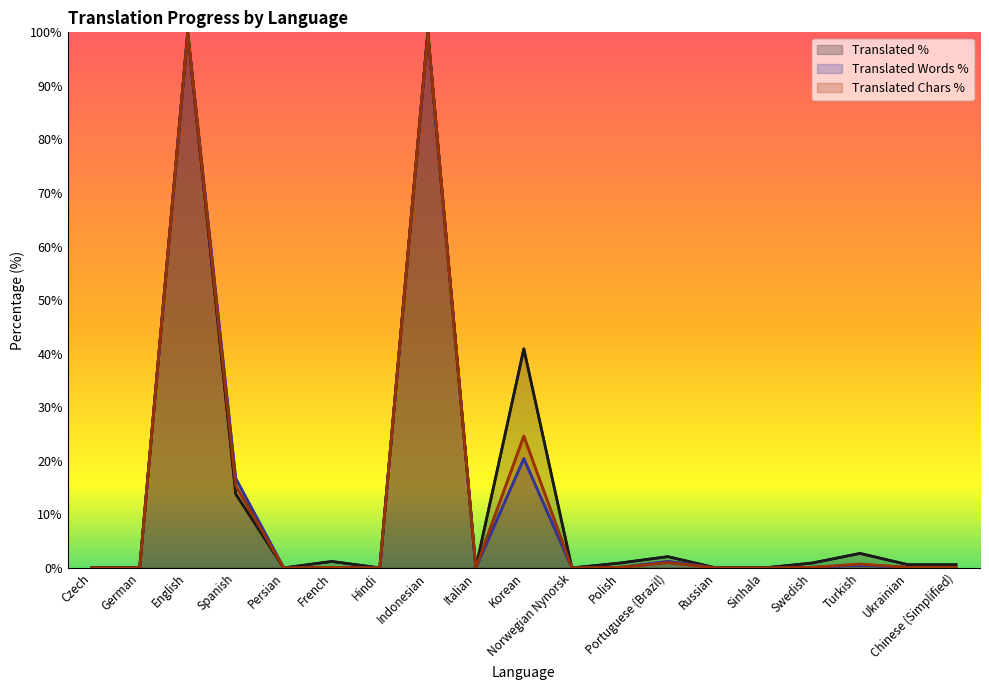

What is the difference between the maximum and second lowest values in the translated_words_percent series?

100.0